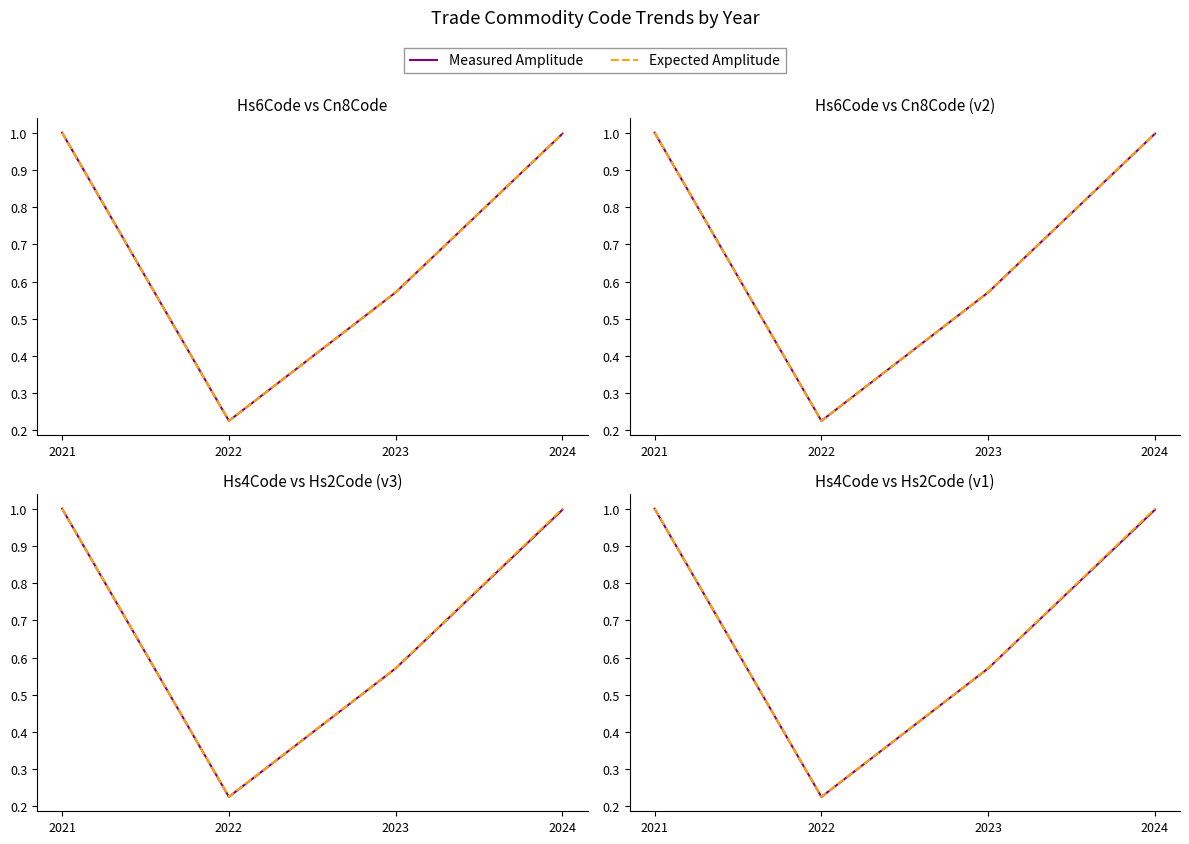

True or false: Measured Amplitude and Expected Amplitude cross at least once.

False